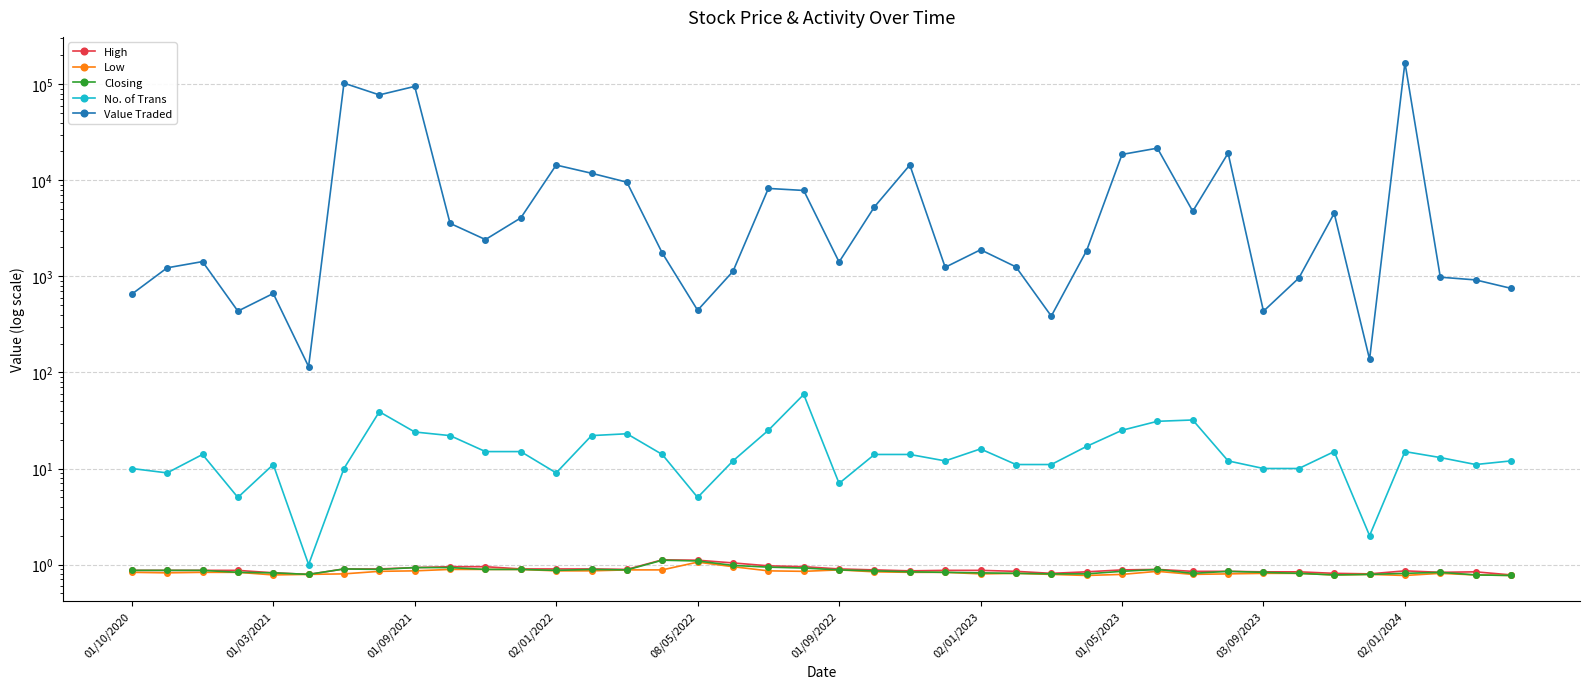

True or false: Closing and No. of Trans cross at least once.

False